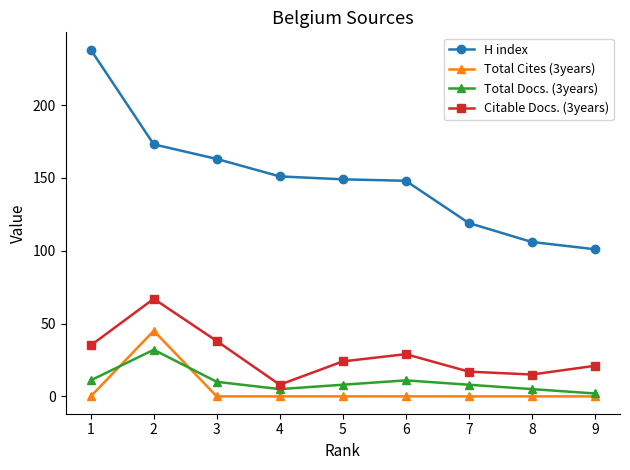

Is this an area chart (filled region under the line)?

No